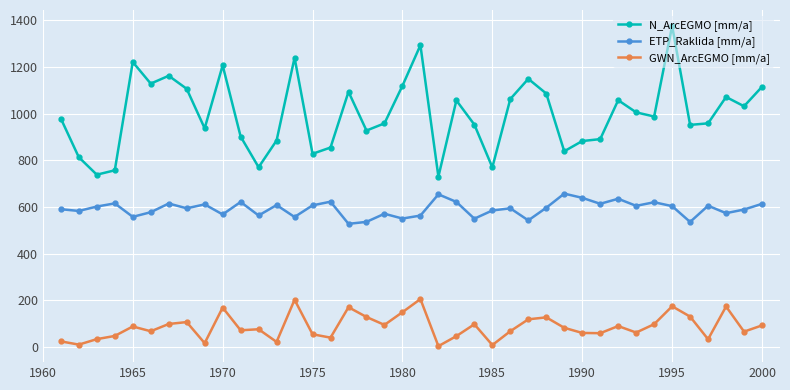

True or false: GWN_ArcEGMO [mm/a] has more than 1 points higher than both neighbors.

True